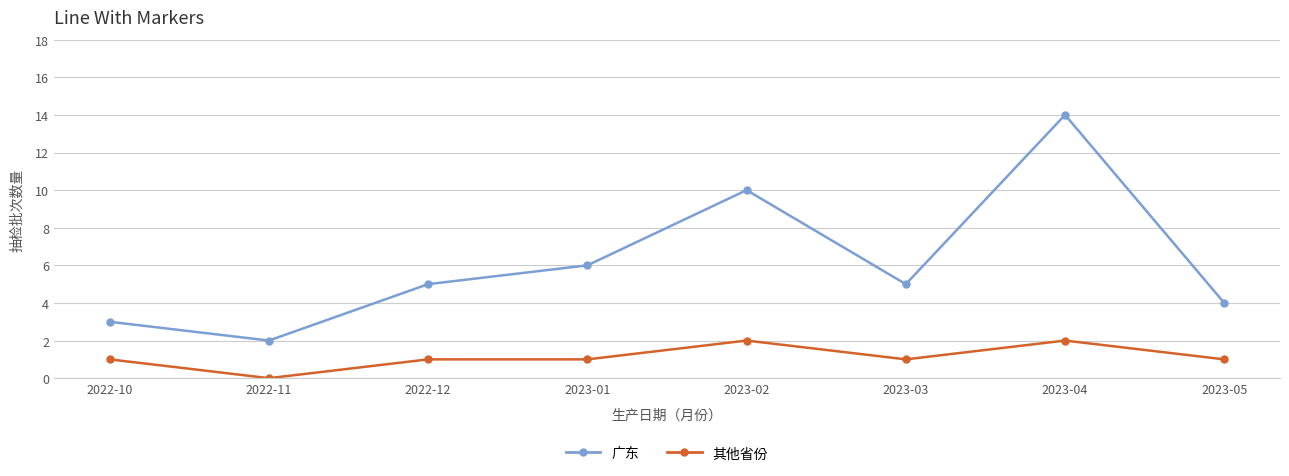

Which series changed the most between 2022-11 and 2023-05?

广东